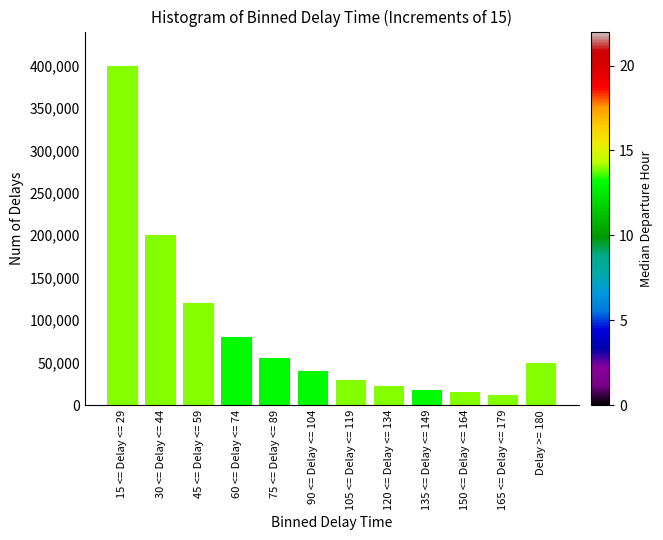

Reading left to right, list all the values displayed in this chart.

400000	200000	120000	80000	55000	40000	30000	22000	18000	15000	12000	50000